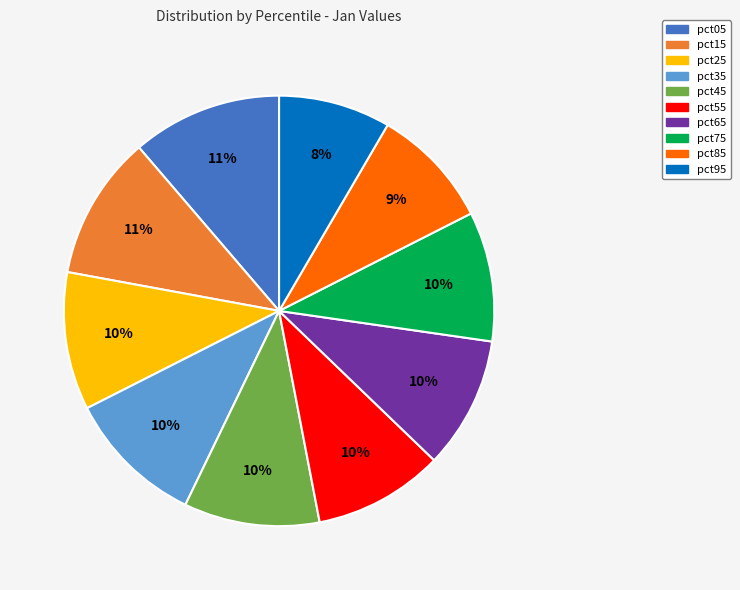

Is the sum of pct15 and pct55 greater than half?

No